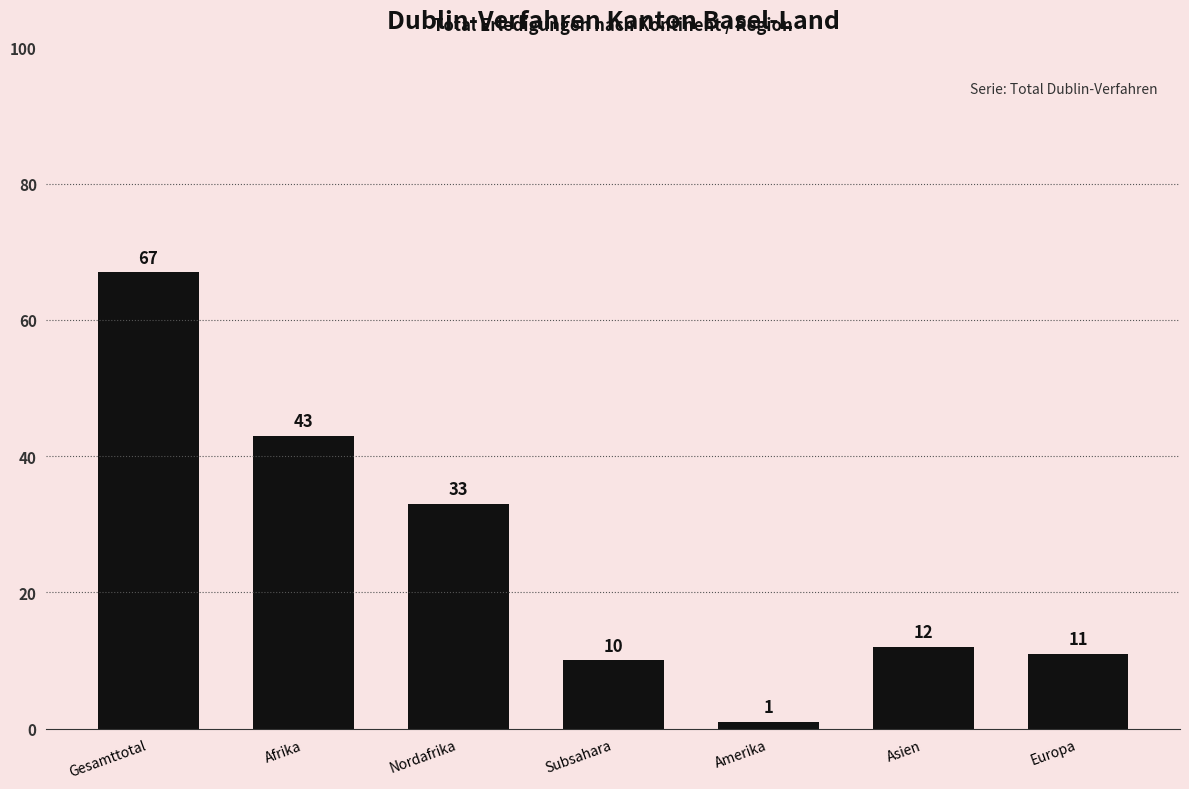

The value at Gesamttotal is 31. True or false?

False